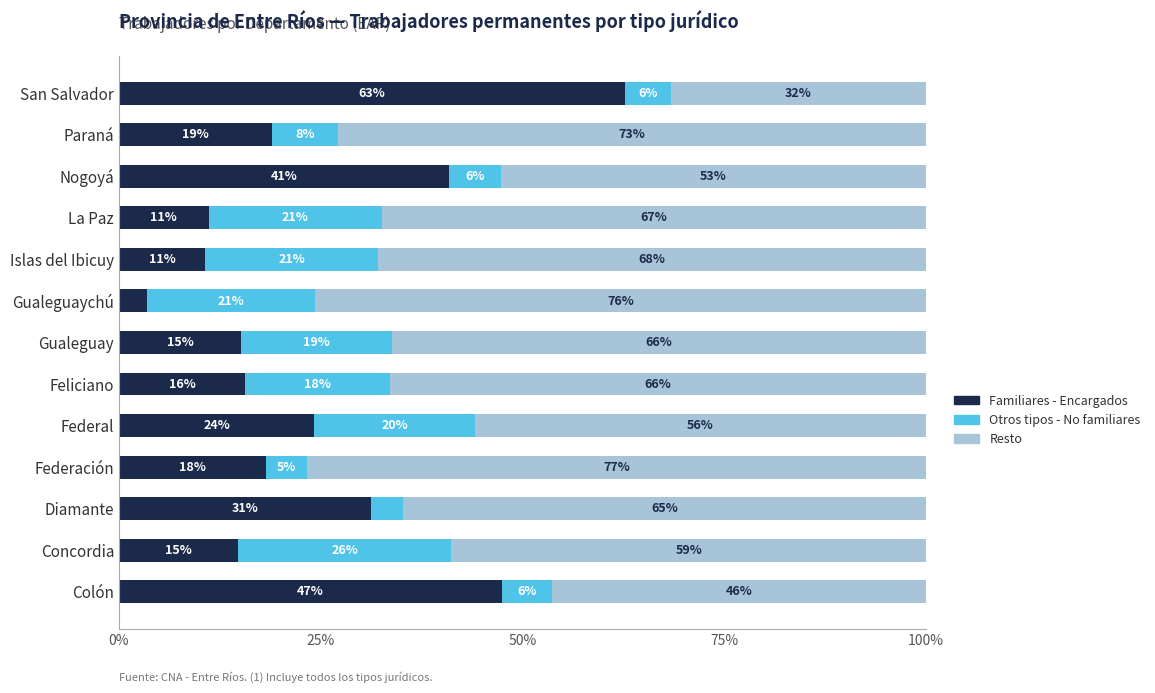

Reading left to right, extract all data points from this chart.

Familiares - Encargados: 47.5	14.8	31.3	18.2	24.2	15.7	15.2	3.5	10.7	11.1	40.9	19.0	62.7
Otros tipos - No familiares: 6.2	26.4	3.9	5.1	19.9	17.9	18.6	20.8	21.4	21.4	6.5	8.1	5.6
Resto: 46.3	58.8	64.8	76.7	55.9	66.4	66.2	75.7	67.9	67.5	52.7	72.9	31.6